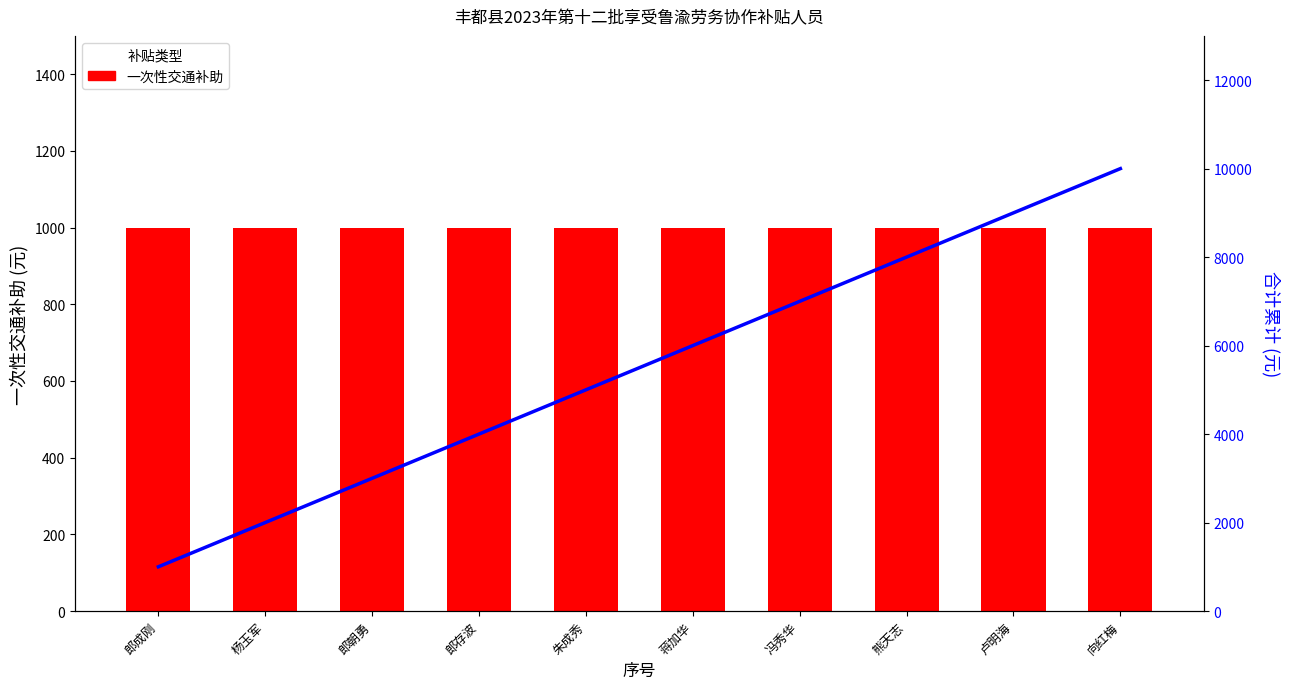

How many distinct data groups are displayed?

2